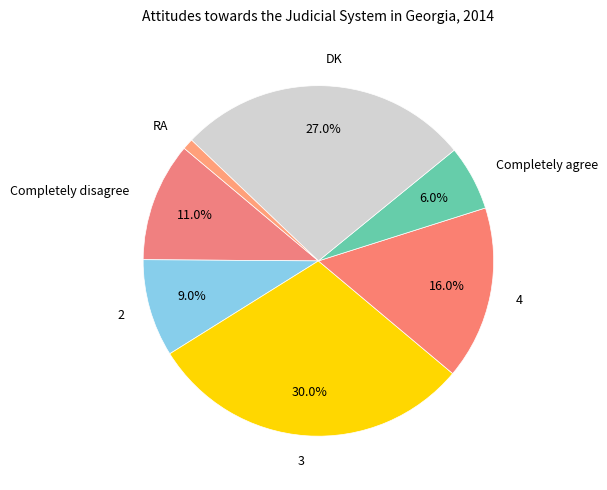

How many slices are in this pie chart?

7